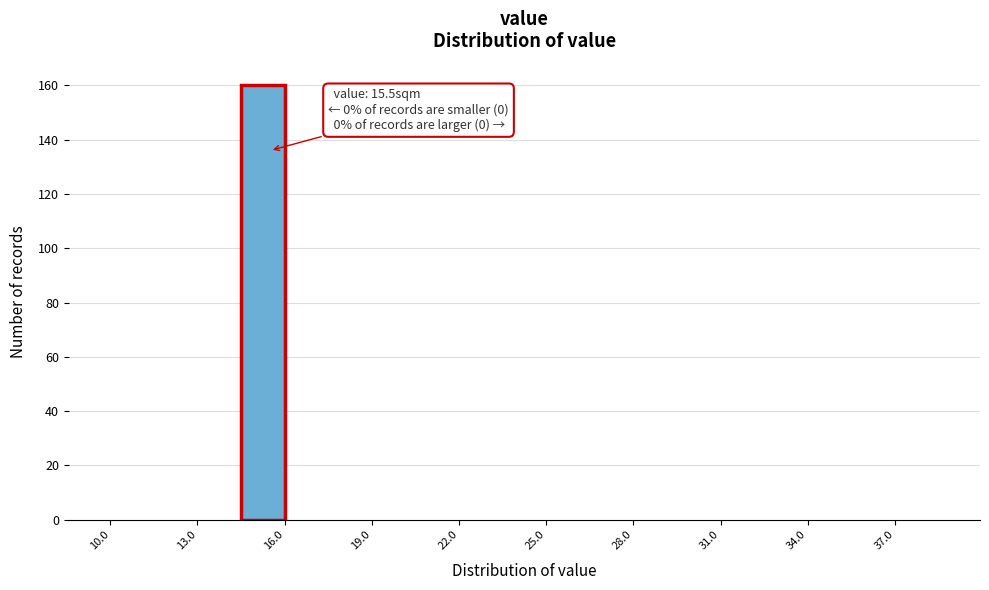

Around what value on the x-axis is the tallest bar? Give the approximate position of its centre, as read against the axis.

15.5